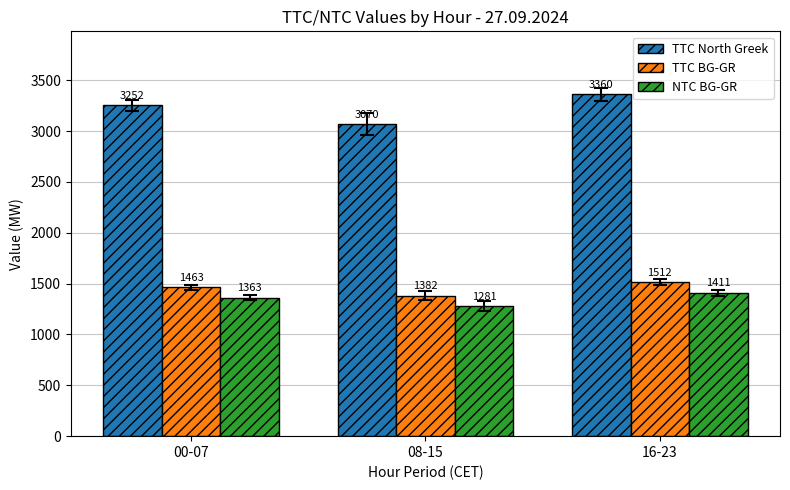

Is it true that TTC North Greek equals 867.4 at 08-15?

False